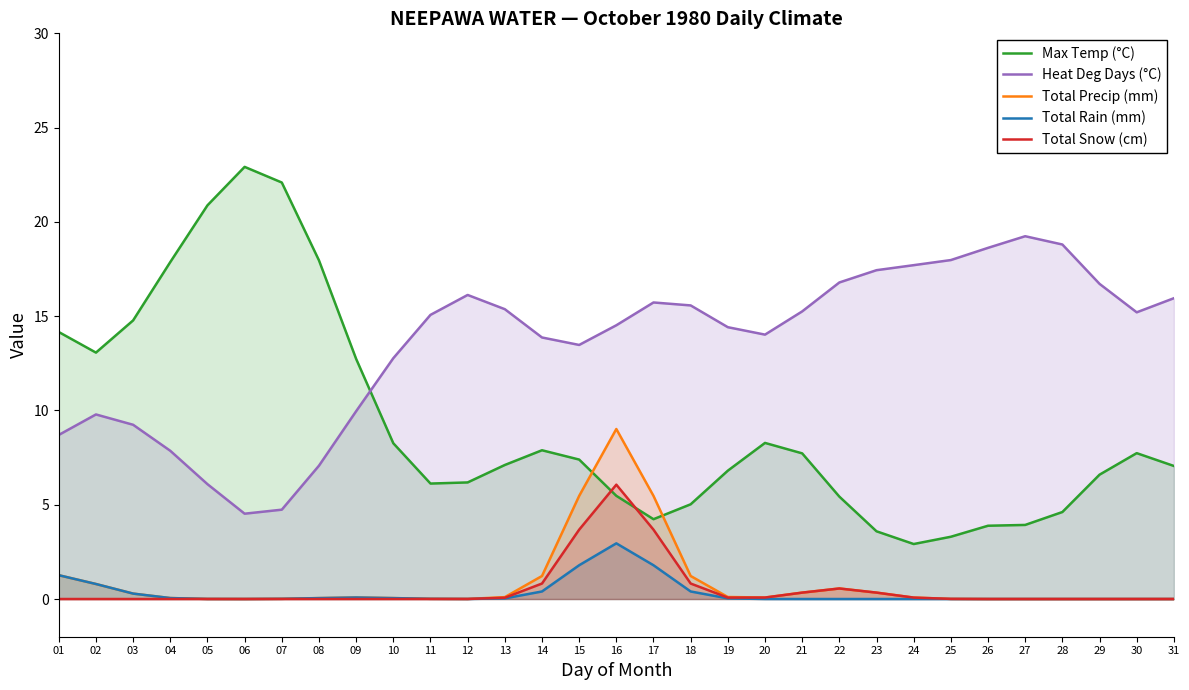

What are all the series names shown in the legend?

Max Temp (°C), Heat Deg Days (°C), Total Precip (mm), Total Rain (mm), Total Snow (cm)